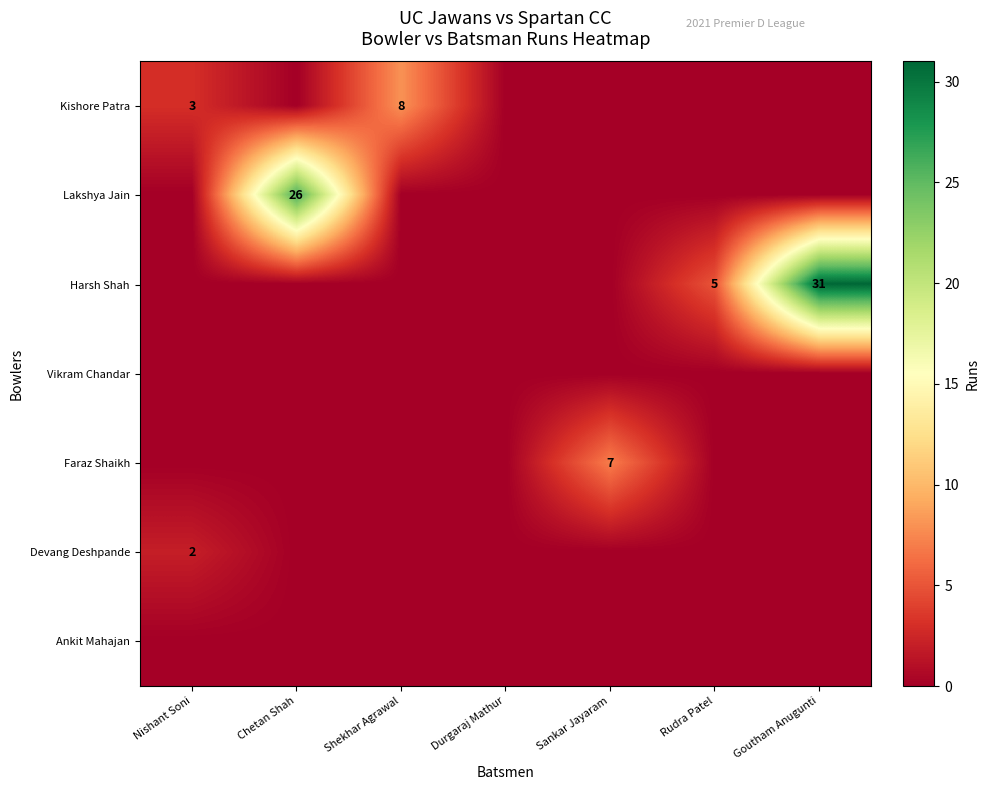

True or false: Harsh Shah has a value of 5 at Rudra Patel.

True